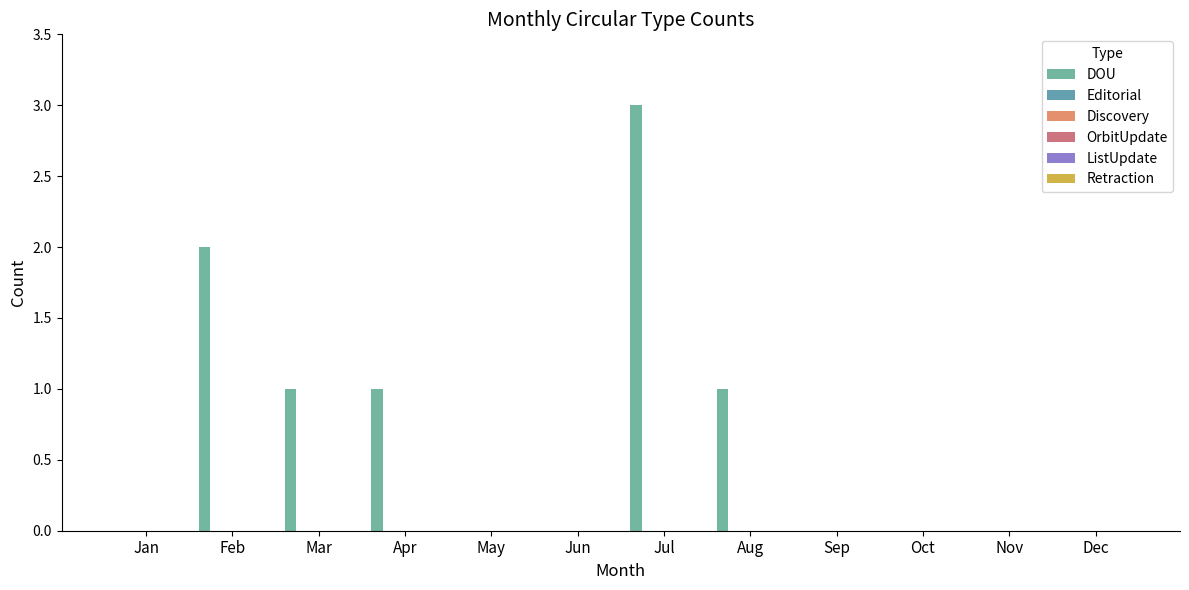

Reading left to right, what are all the values shown in this chart?

DOU: 0	2	1	1	0	0	3	1	0	0	0	0
Editorial: 0	0	0	0	0	0	0	0	0	0	0	0
Discovery: 0	0	0	0	0	0	0	0	0	0	0	0
OrbitUpdate: 0	0	0	0	0	0	0	0	0	0	0	0
ListUpdate: 0	0	0	0	0	0	0	0	0	0	0	0
Retraction: 0	0	0	0	0	0	0	0	0	0	0	0